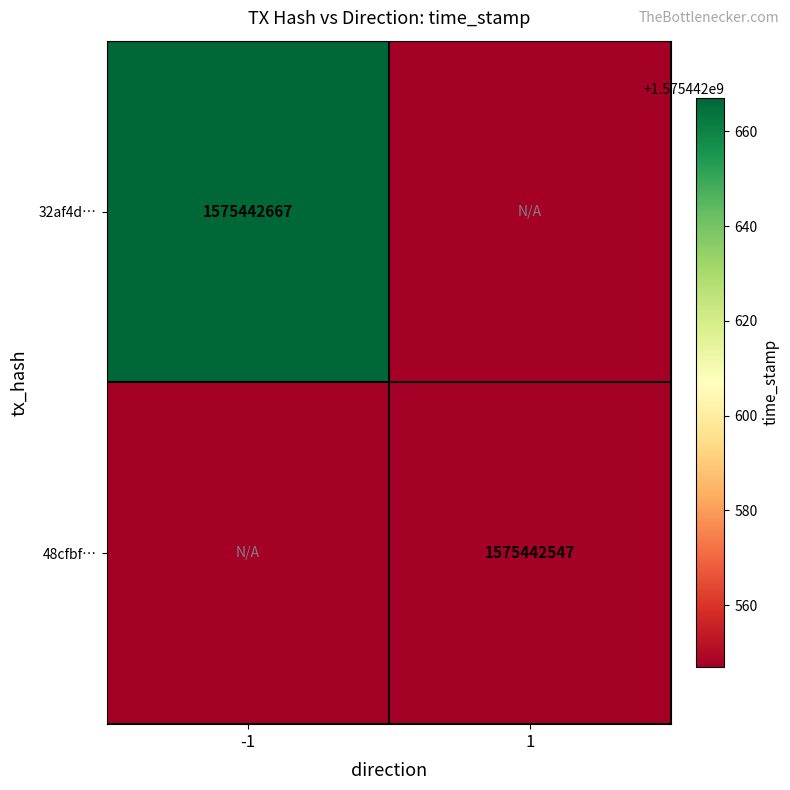

Rank the series by their maximum value, from lowest to highest.

48cfbf22b42bd4200b3eeb64cedf4e231bf6421, 32af4d959e69d76fe9394d721e79d0b7237c316